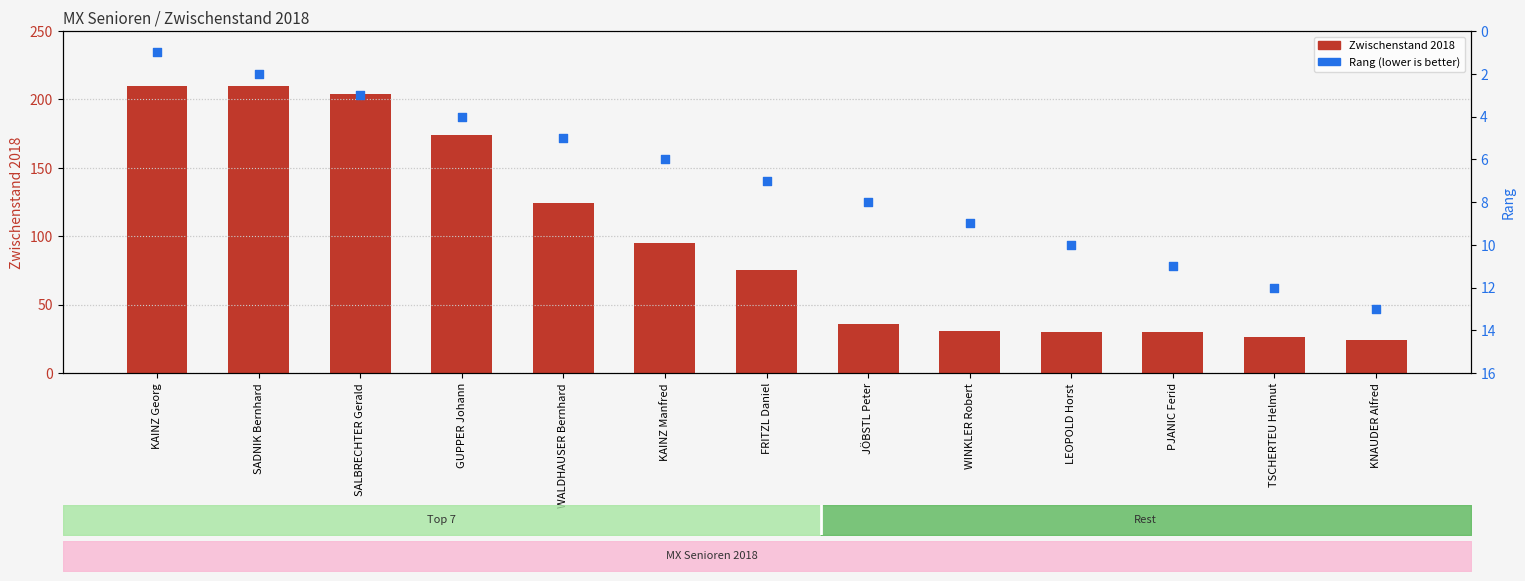

At how many categories does at least one series exceed 119?

5